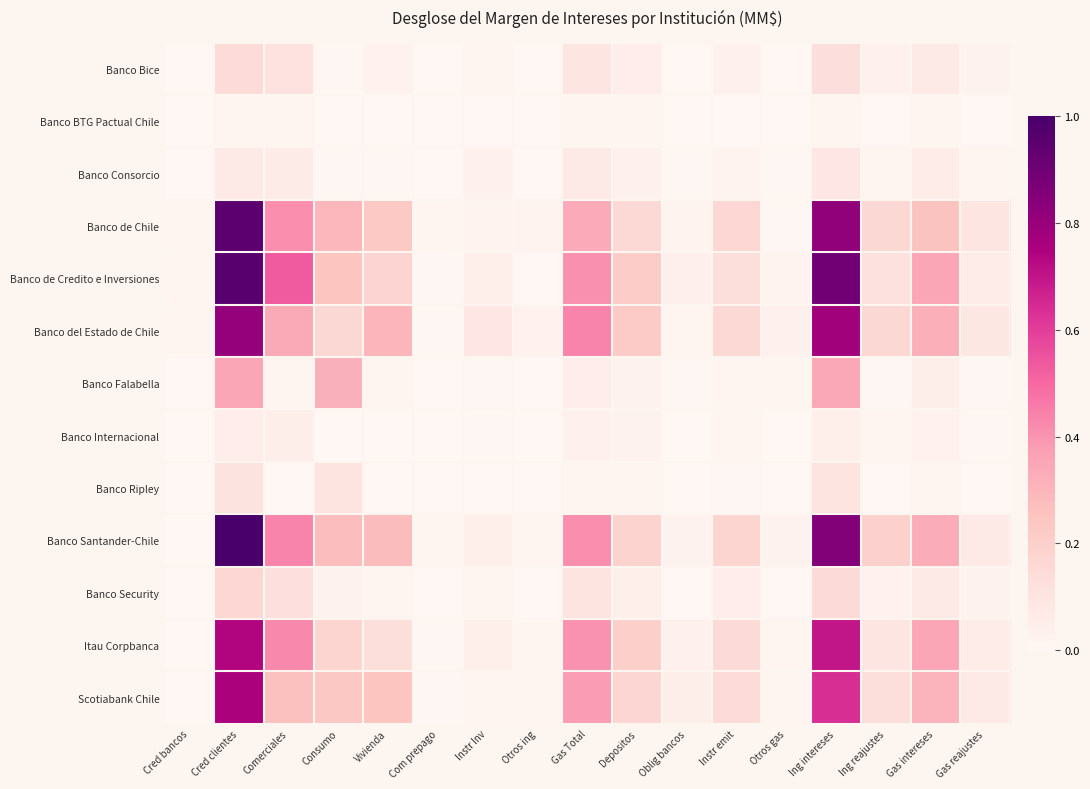

Which series has the largest range (max minus min)?

Banco Santander-Chile